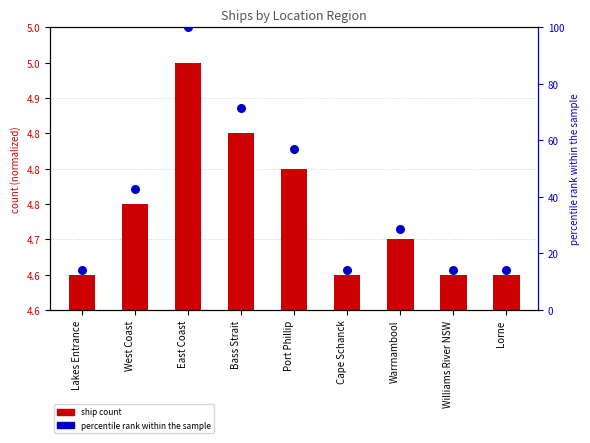

Which series has the largest total across all categories?

percentile rank within the sample